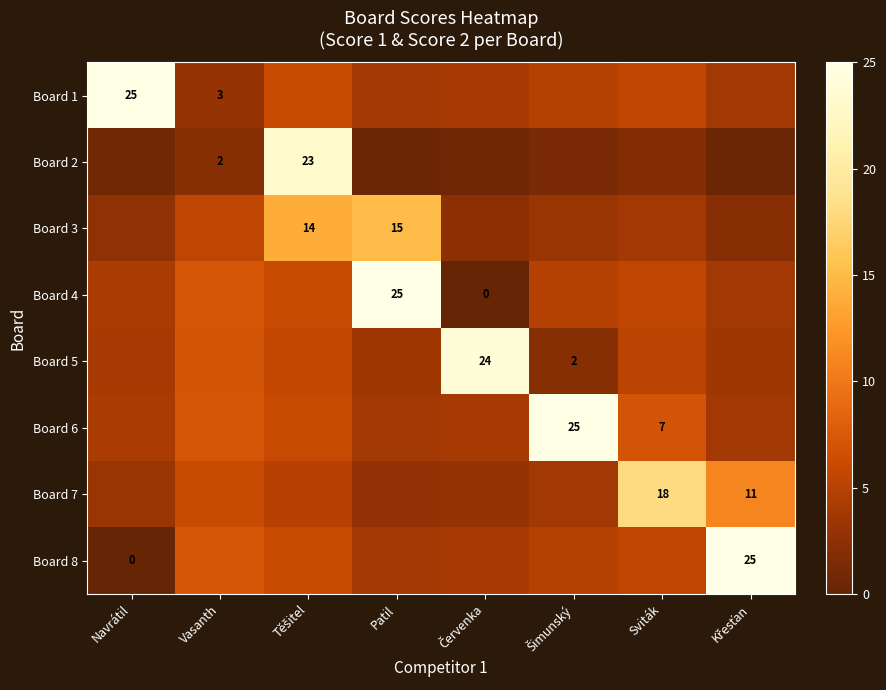

Where is Board 5 nearest to the value 13?

Vasanth